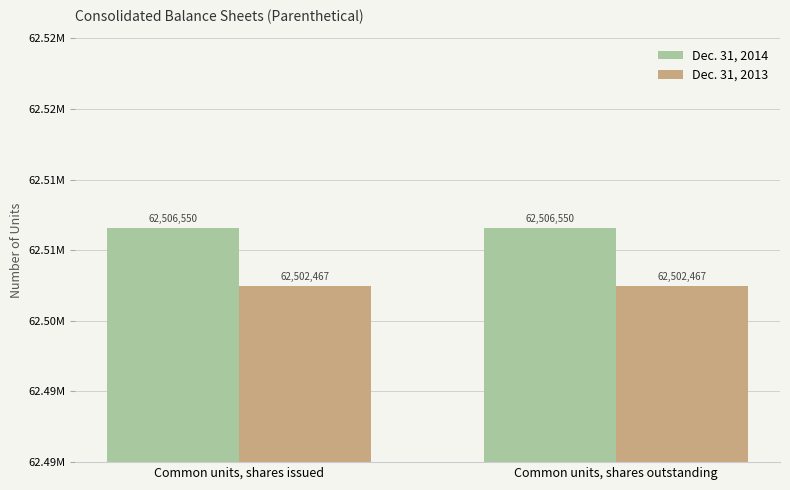

At how many categories does at least one series exceed 62503808?

2